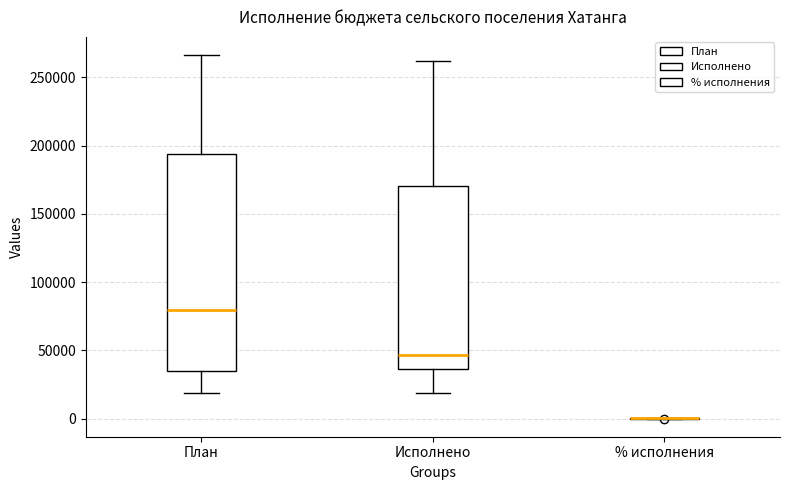

Where is the lower edge of the box for План on the y-axis? The values are not printed on the chart, so give them approximately, as read against the axis.

35000